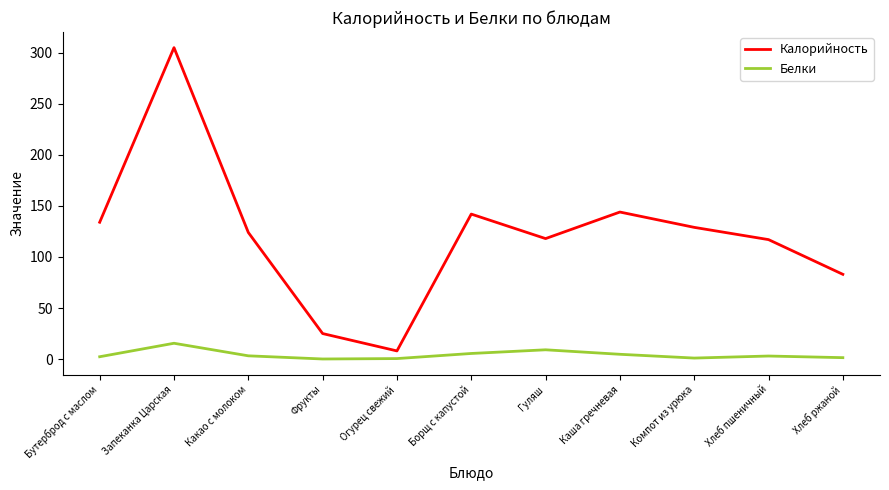

At Гуляш, list the series in order from smallest to largest.

Белки, Калорийность